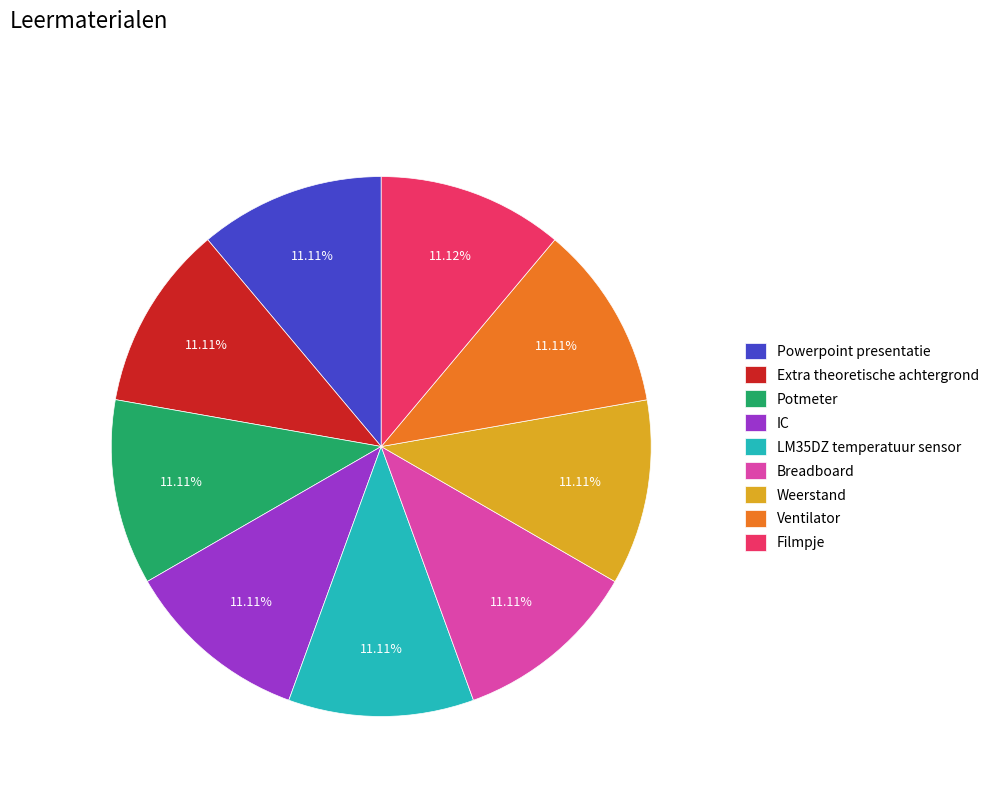

Approximately how many times larger is the value at IC compared to Potmeter?

1.0